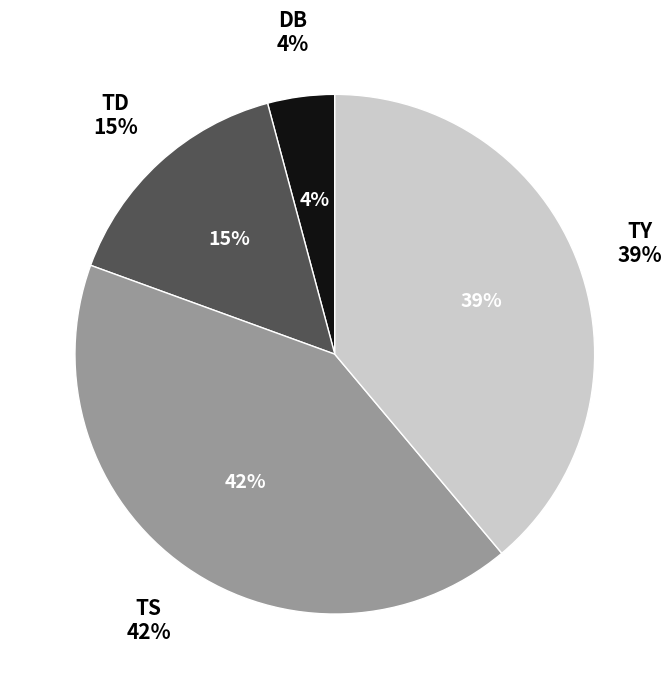

The TD_25 slice represents 17% of the pie. True or false?

False